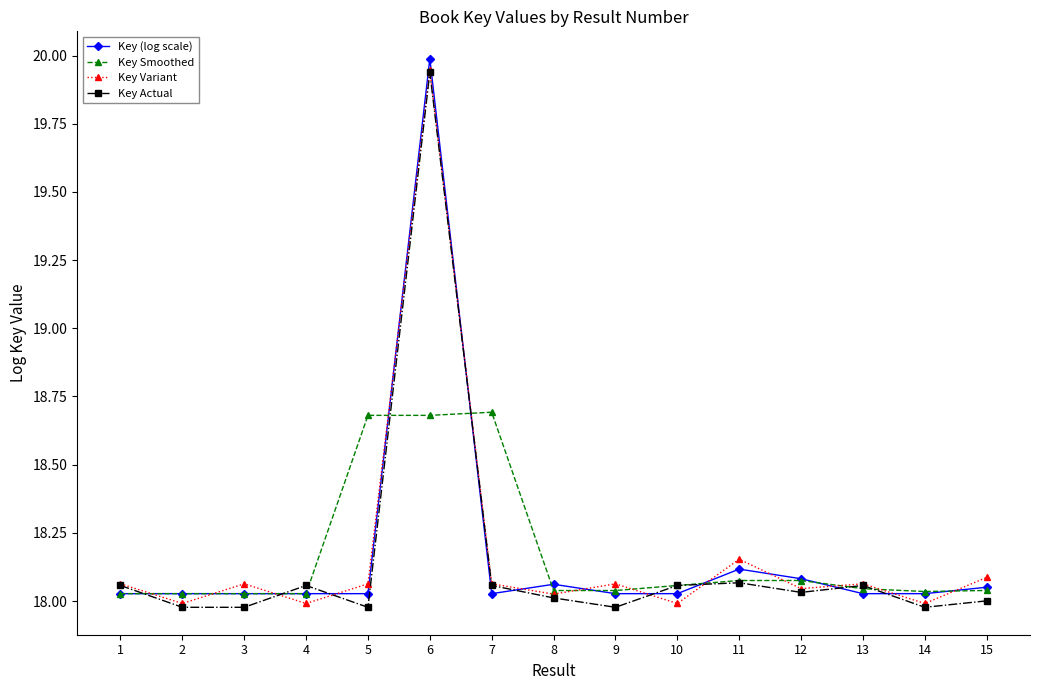

What is the value of the Key (log scale) point at the 6th from the left?

20.0